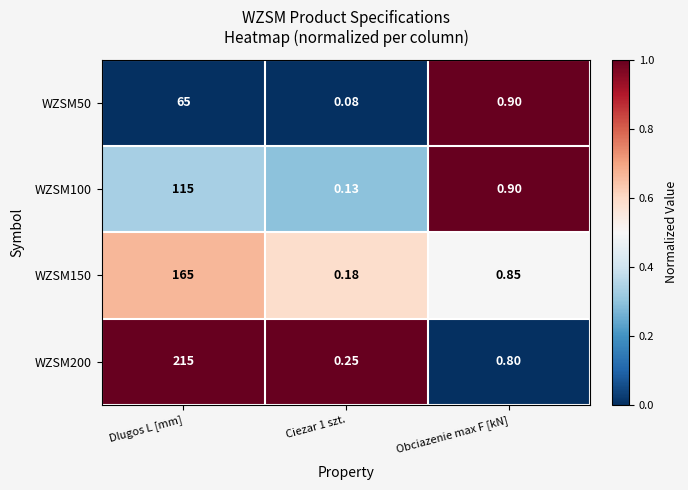

Where is WZSM150 nearest to the value 82?

Obciazenie max F [kN]